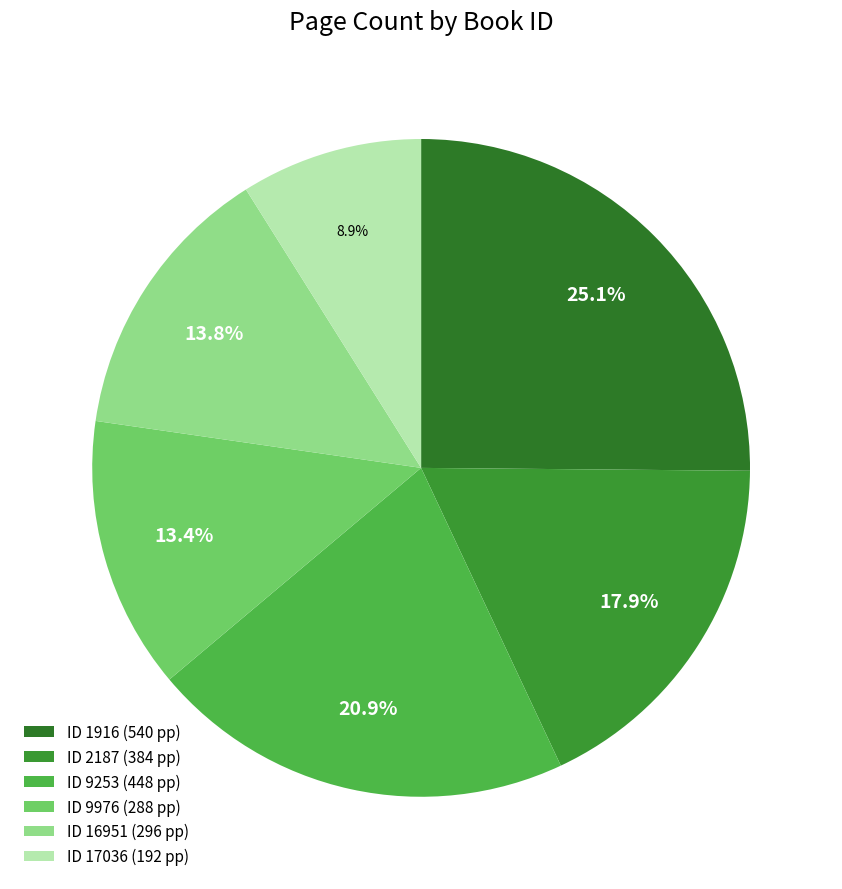

Count the number of slices in the pie.

6